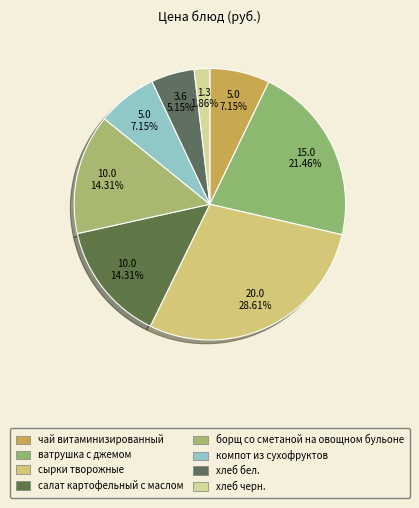

To the nearest percent, what is the combined percentage of борщ со сметаной на овощном бульоне and хлеб черн.?

16%